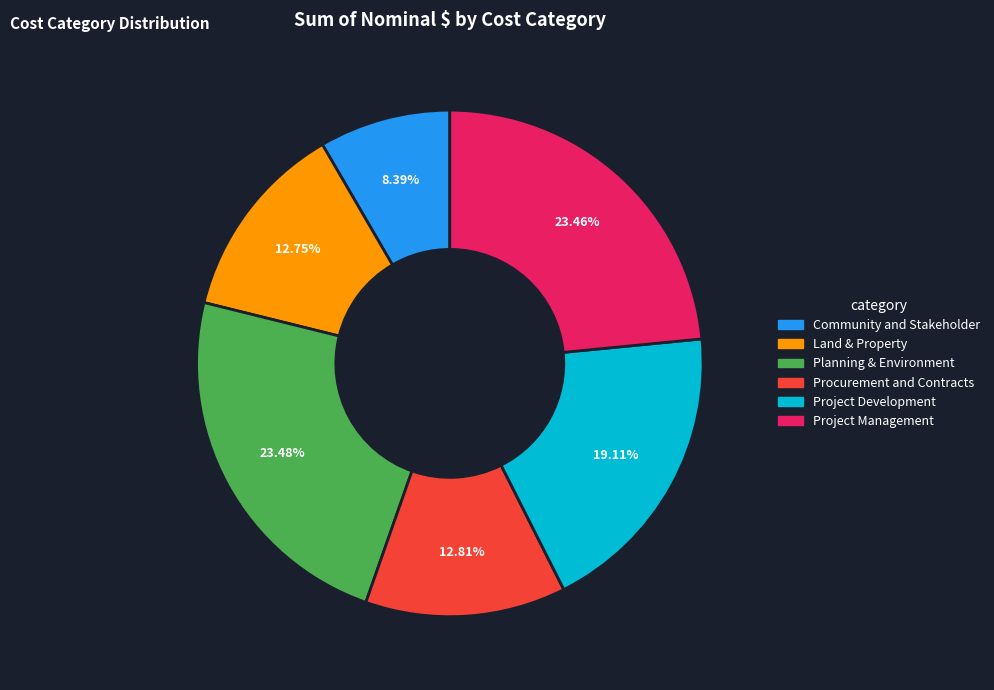

Is there any slice that represents more than half of the pie?

No